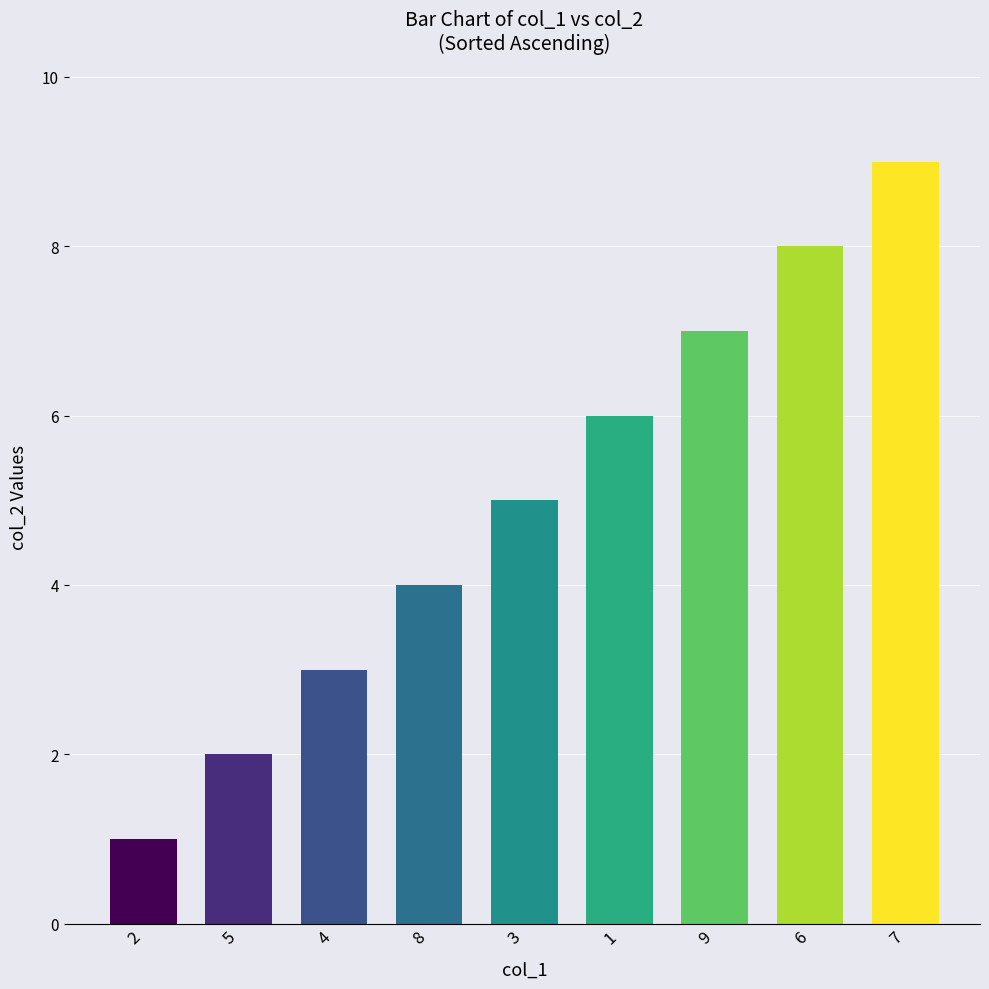

The chart shows a value of 2 at 5. True or false?

True